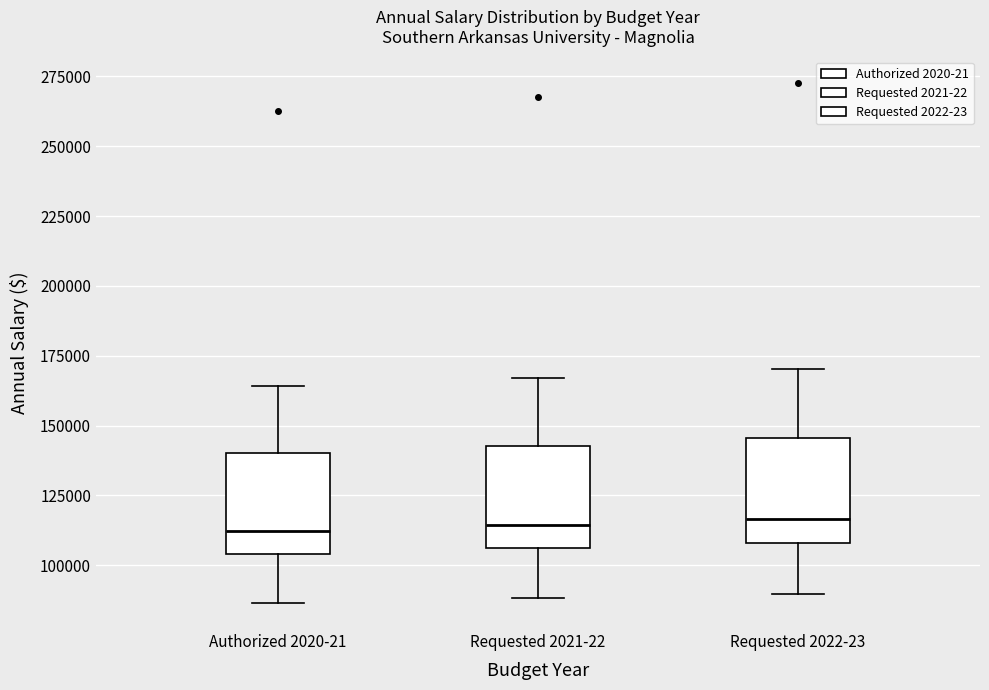

Reading left to right, read every box against the y-axis: the position of its median line, the range the box covers, and the ends of its whiskers. The values are not printed on the chart, so give them approximately, as read against the axis.

Authorized 2020-21: median 110000, box 105000 to 140000, whiskers 85000 to 165000
Requested 2021-22: median 115000, box 105000 to 145000, whiskers 90000 to 165000
Requested 2022-23: median 115000, box 110000 to 145000, whiskers 90000 to 170000